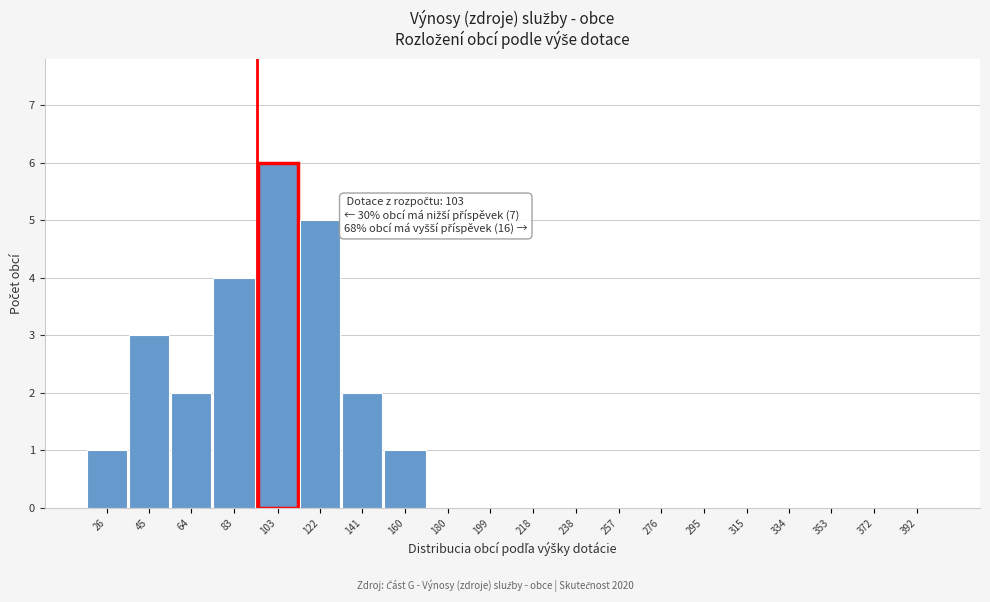

Reading right to left, list all the values displayed in this chart.

392=0	372=0	353=0	334=0	315=0	295=0	276=0	257=0	238=0	218=0	199=0	180=0	160=1	141=2	122=5	103=6	83=4	64=2	45=3	26=1